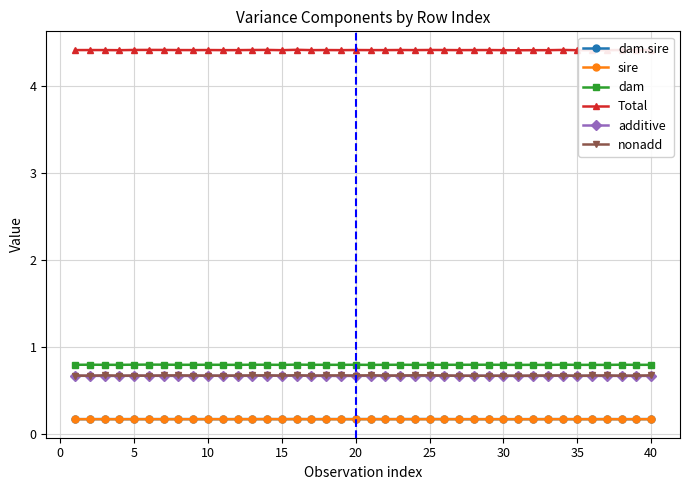

How many sire values are between 0 and 1?

40